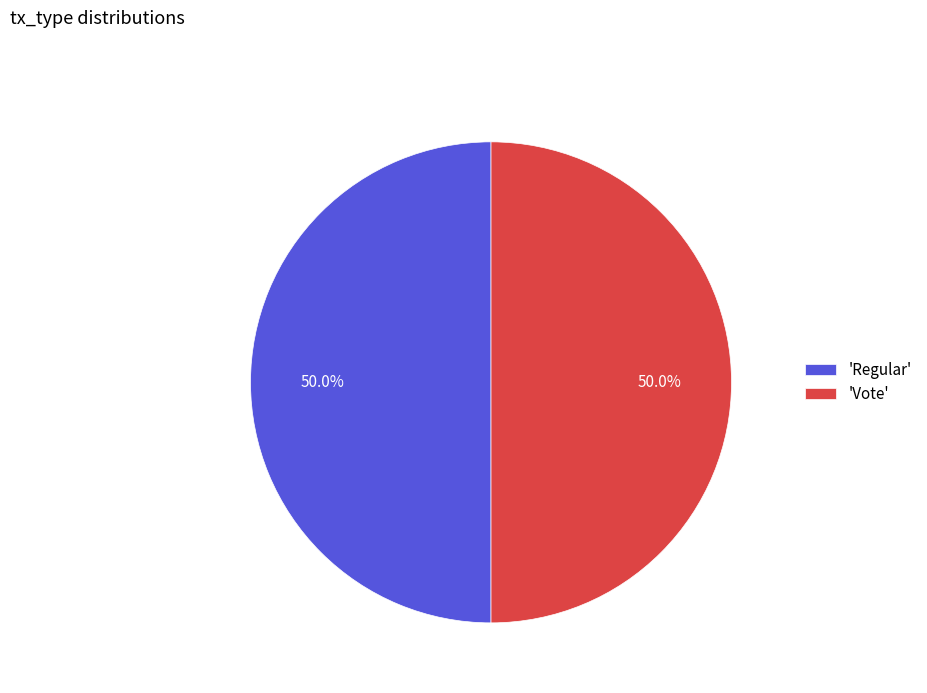

Approximately how many times larger is the value at 'Regular' compared to 'Vote'?

1.0